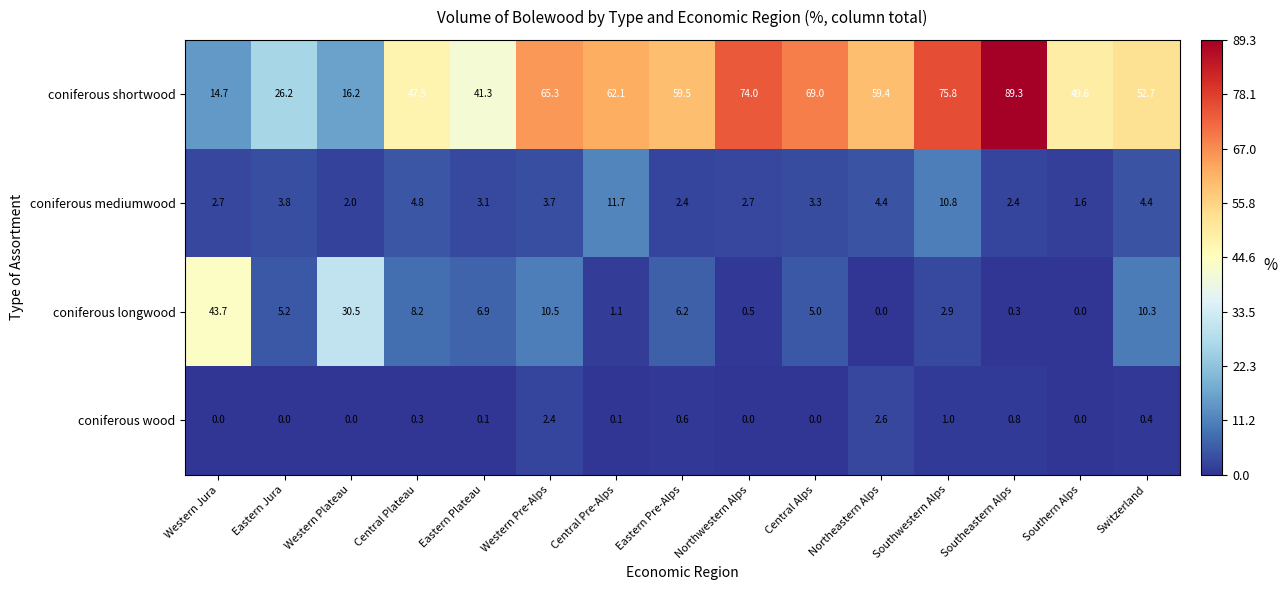

At which category does the chart reach its peak across all series?

Southeastern Alps